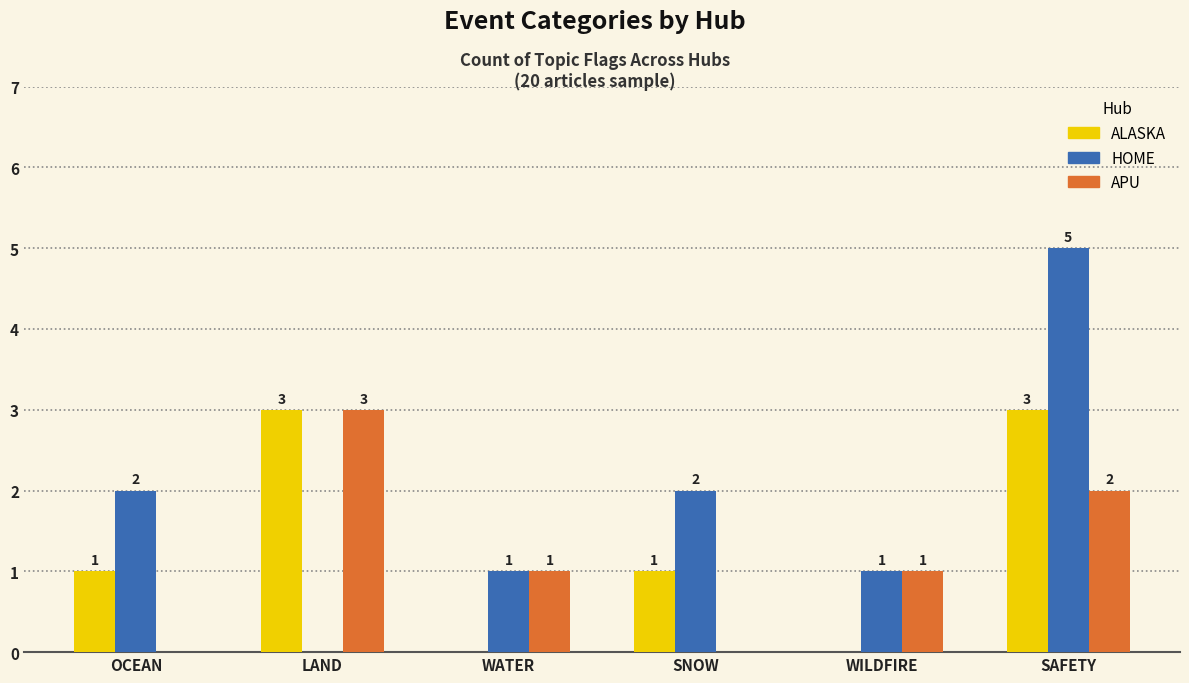

What is the total value across all series at OCEAN?

3